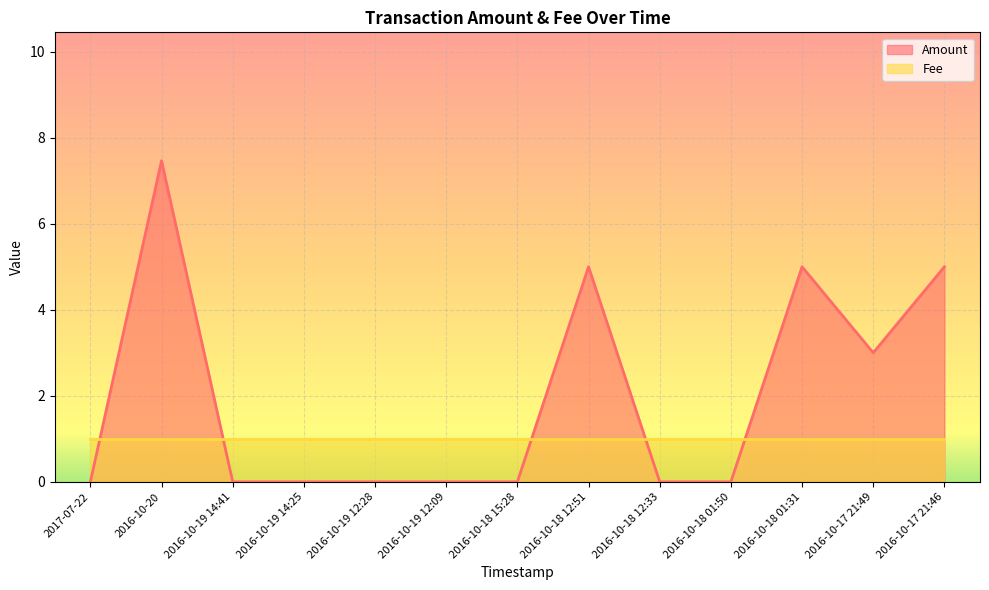

How many interior local peaks (higher than both neighbors) does the data have?

3